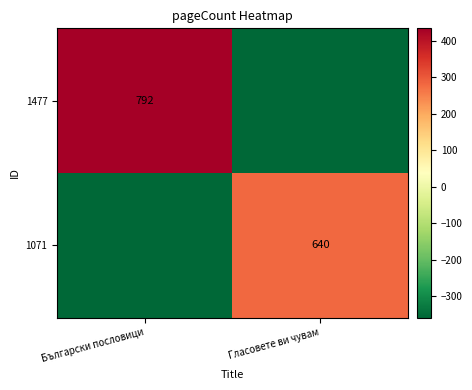

The 1477 series shows 1283 at Български пословици. True or false?

False